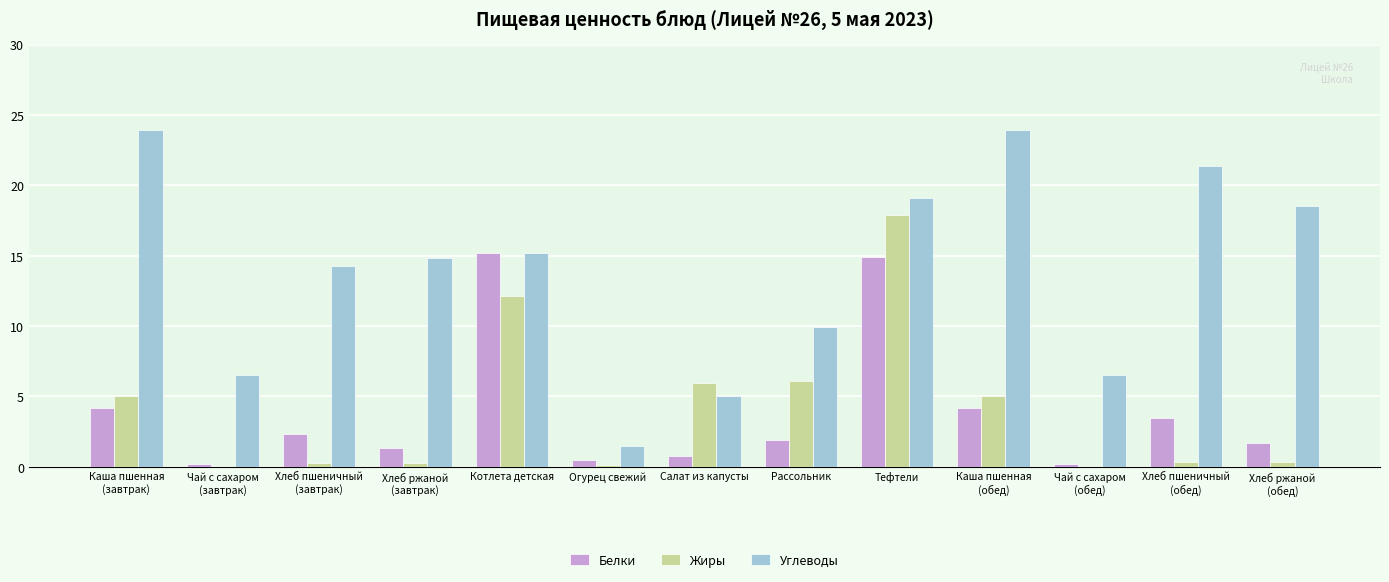

What is the sum of all Белки values?

50.7